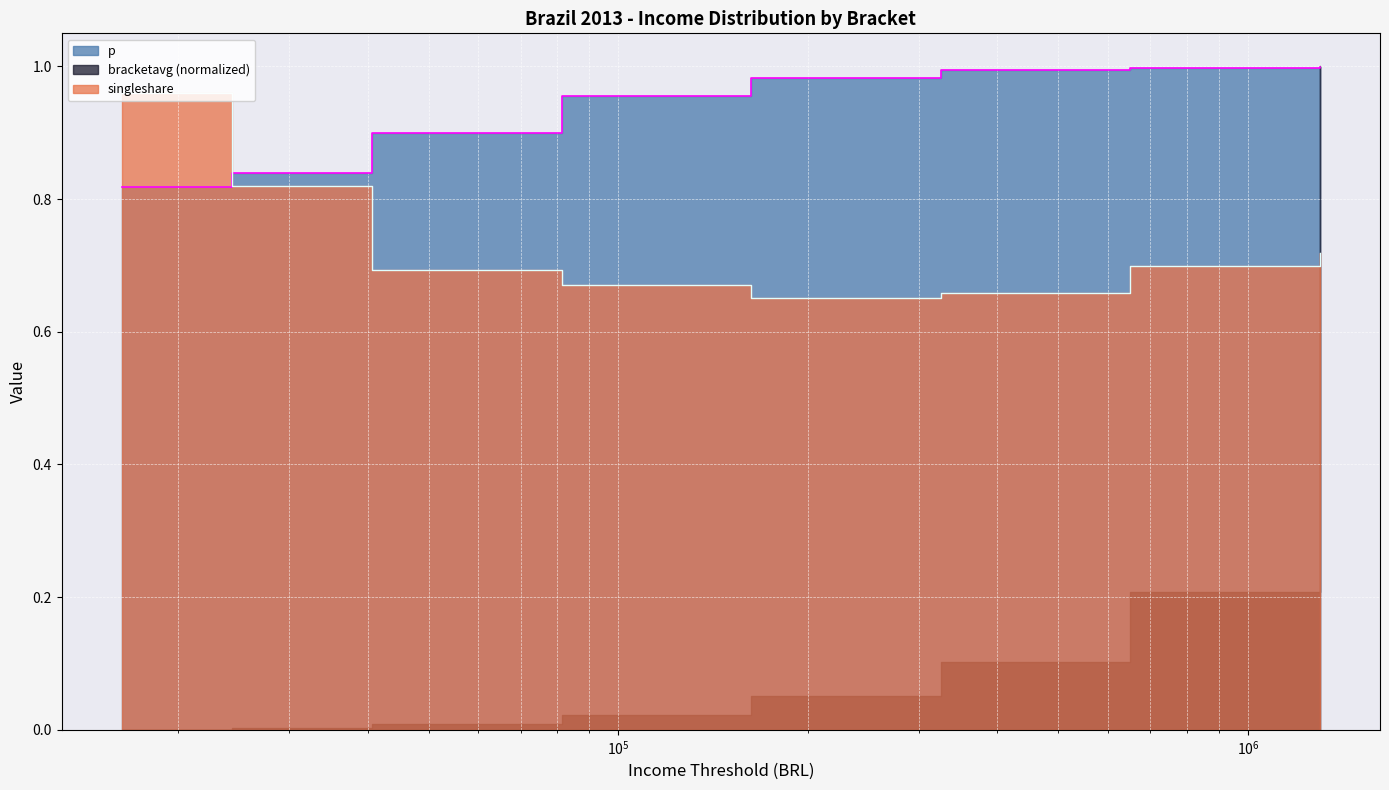

Where is singleshare nearest to the value 0?

162720